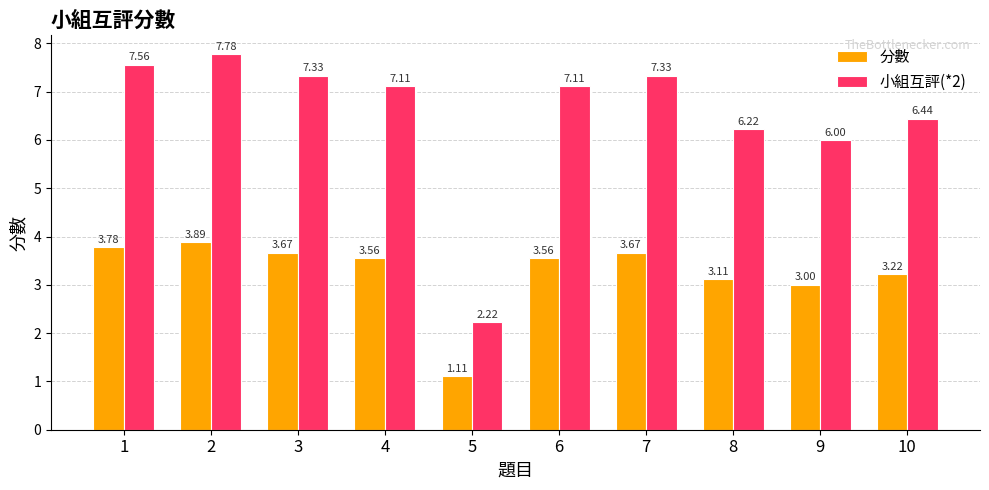

At which category is the sum across all series the highest?

2